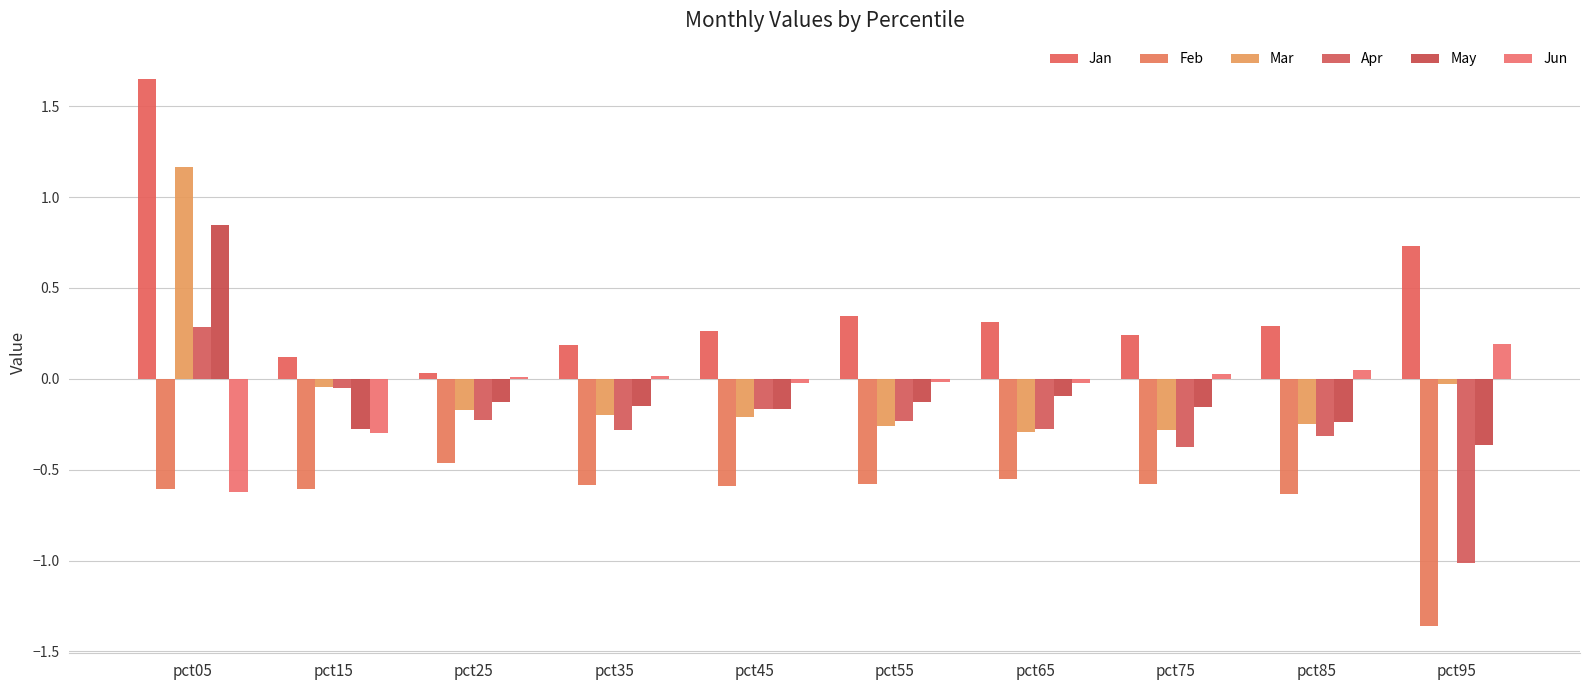

What are all the series names shown in the legend?

Jan, Feb, Mar, Apr, May, Jun